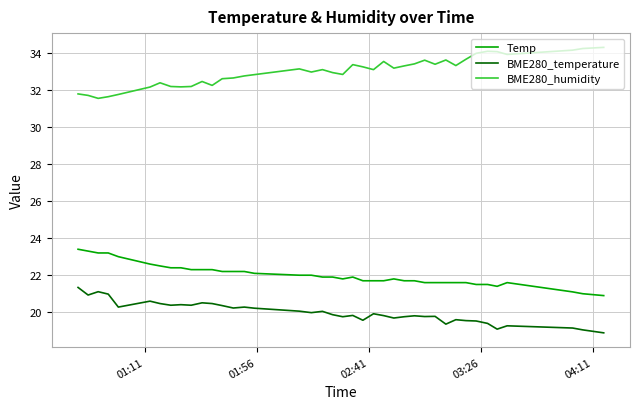

What is the lowest value of the Temp series?

20.9